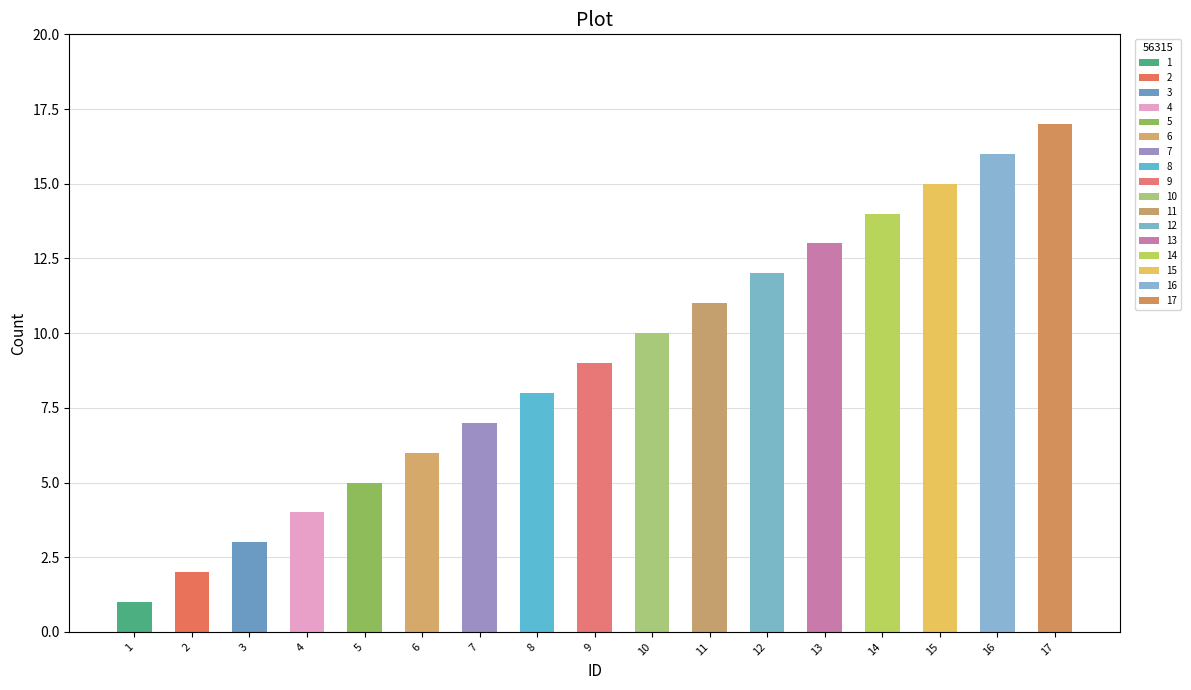

Reading left to right, what are all the values shown in this chart?

1=1	2=2	3=3	4=4	5=5	6=6	7=7	8=8	9=9	10=10	11=11	12=12	13=13	14=14	15=15	16=16	17=17